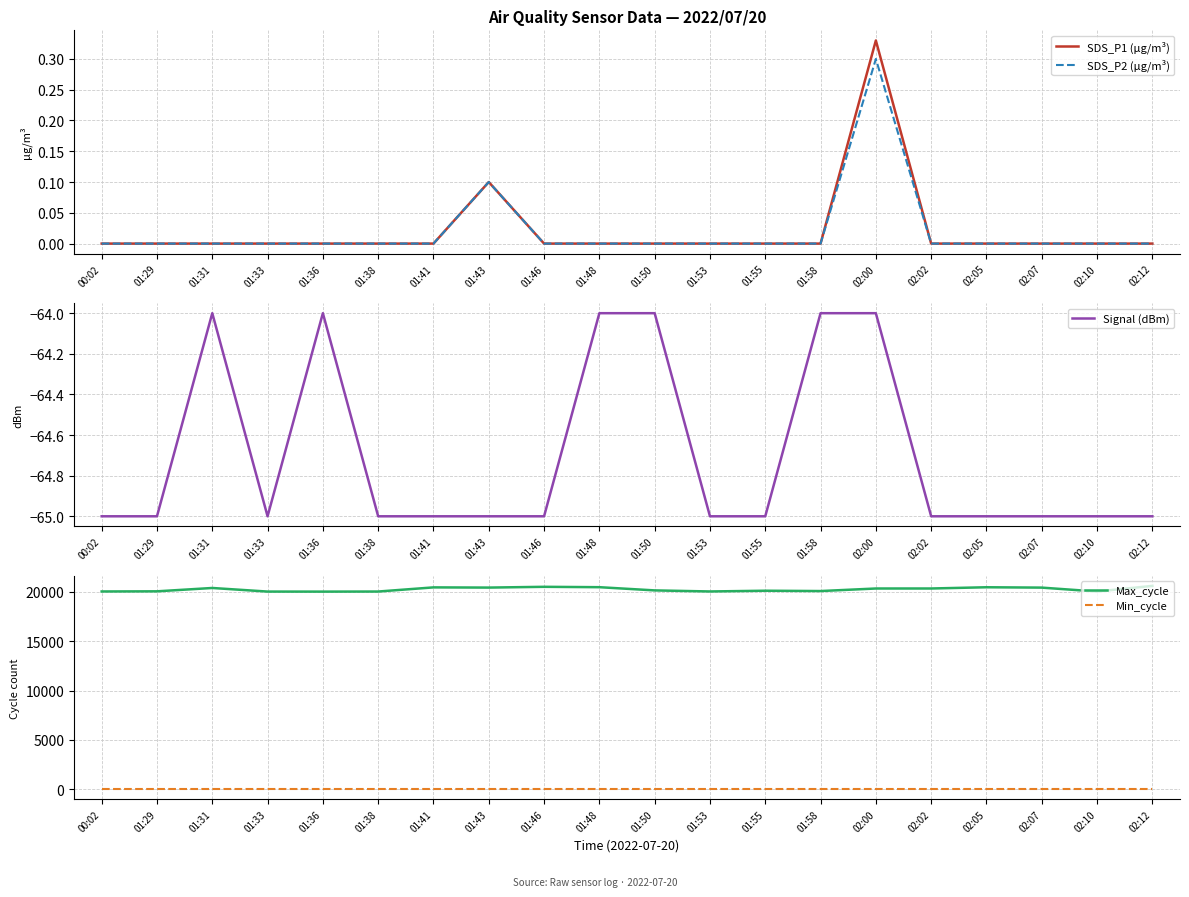

At which category is the sum across all series the highest?

02:12